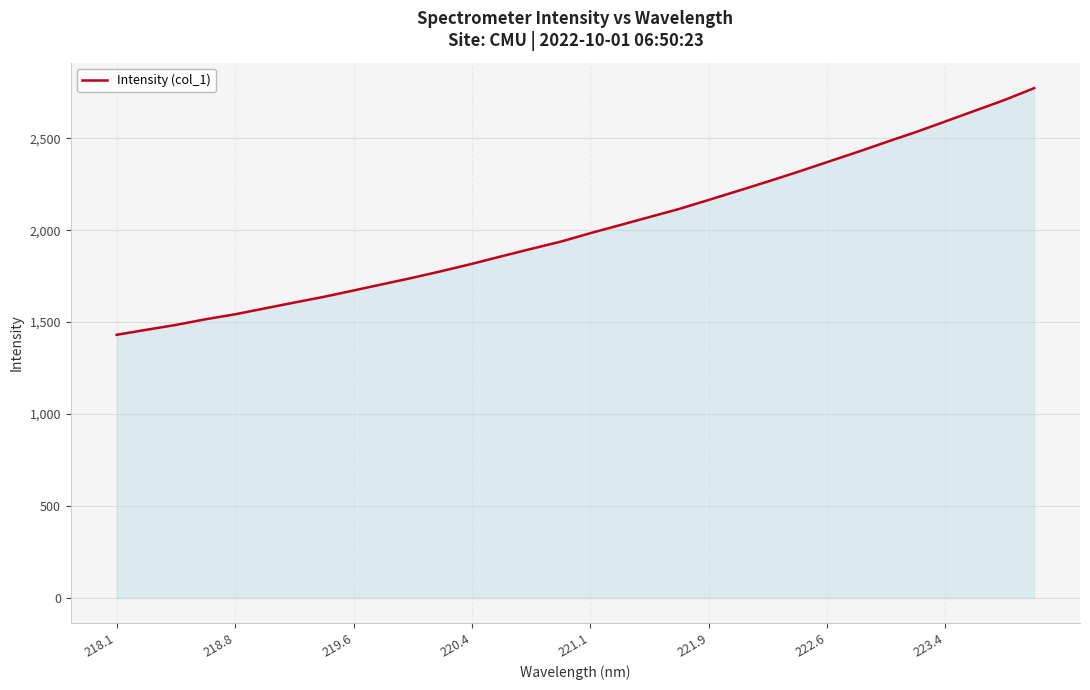

What is the difference between the maximum and minimum values?

1343.0